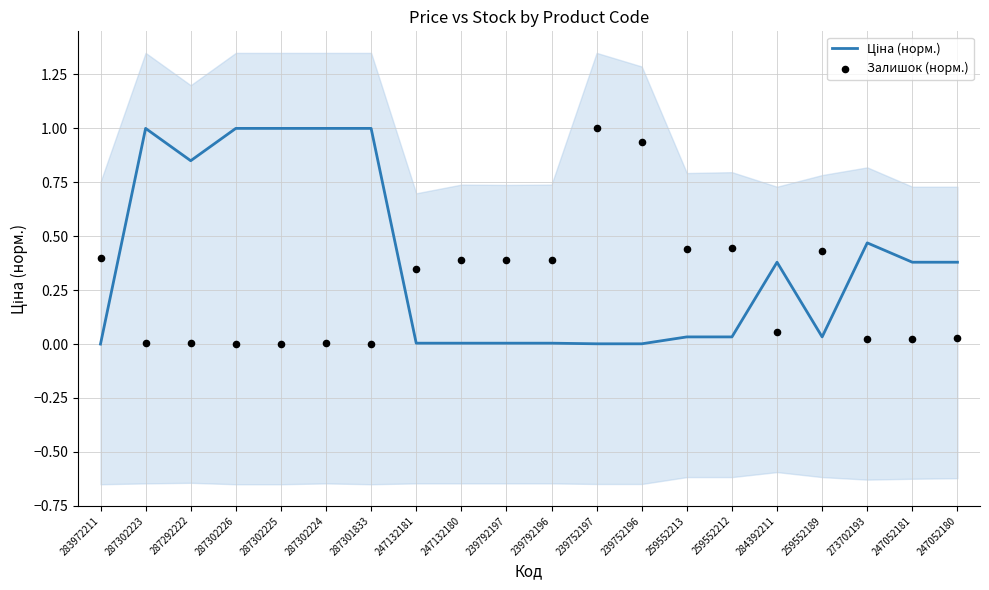

Which series has the largest total across all categories?

Ціна (норм.)